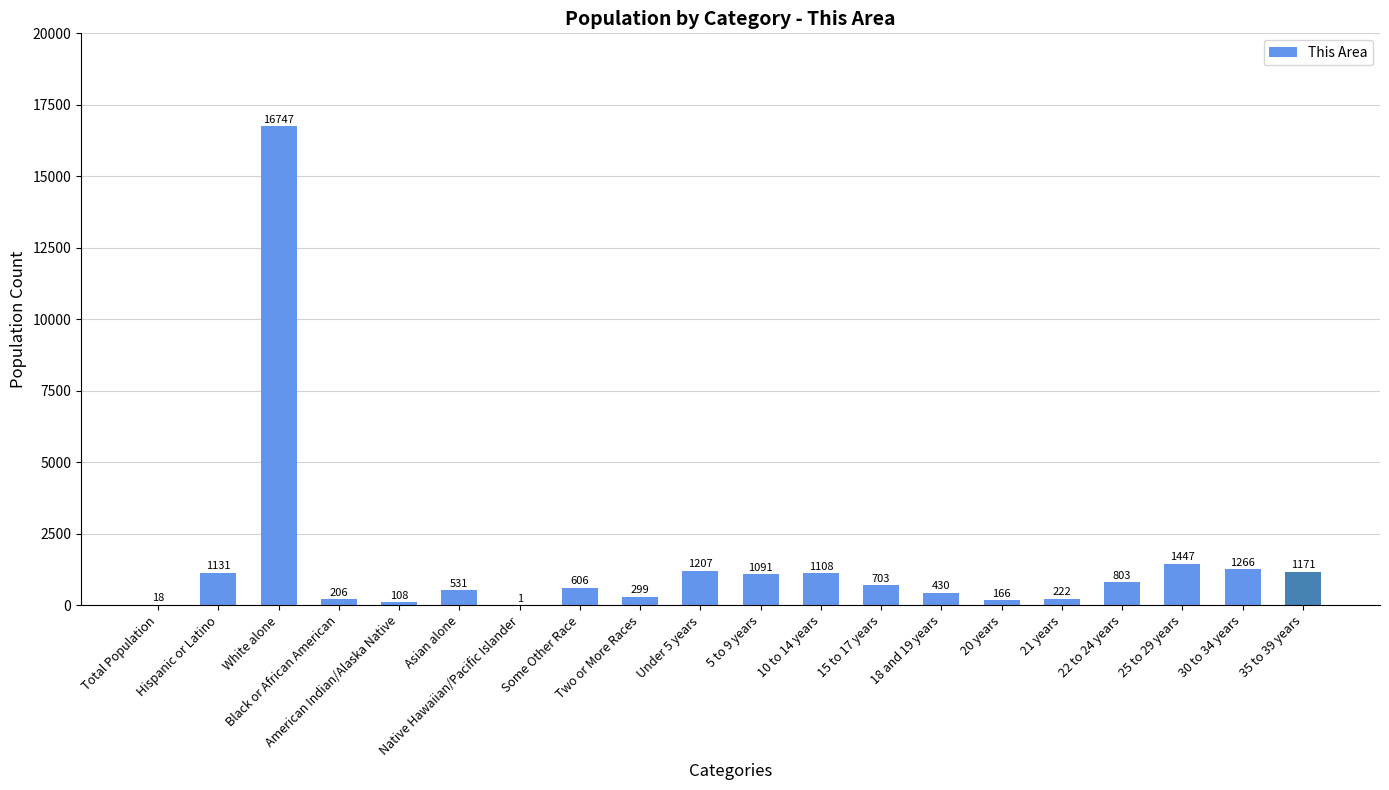

What is the sum of all values?

29261